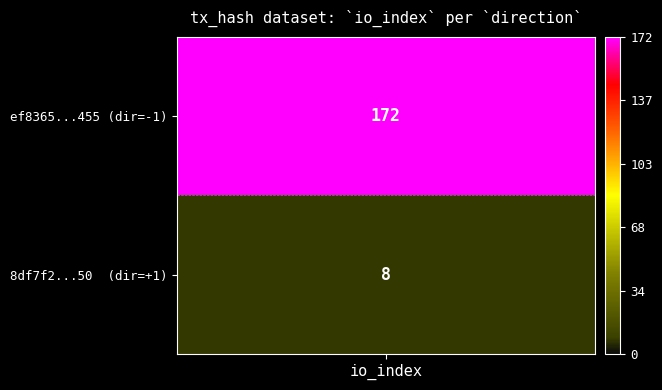

Between direction and io_index, which is larger?

io_index